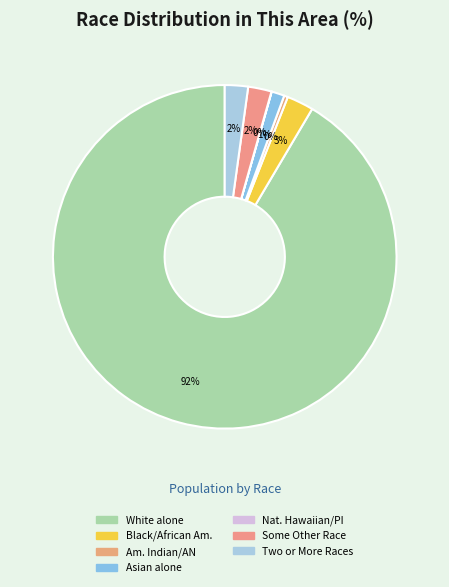

Rank the categories by value from lowest to highest.

Native Hawaiian and Other Pacific, American Indian and Alaska Native, Asian alone, Two or More Races, Some Other Race alone, Black or African American alone, White alone